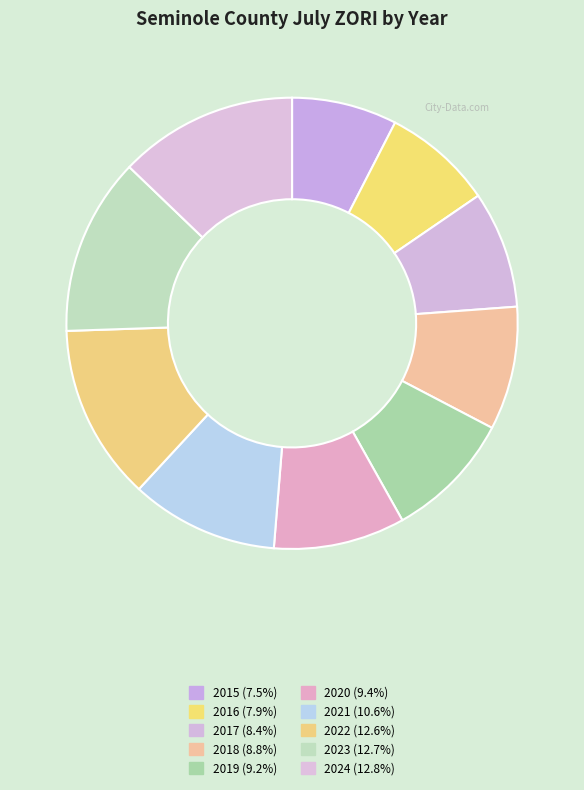

Which slice is the largest?

2024